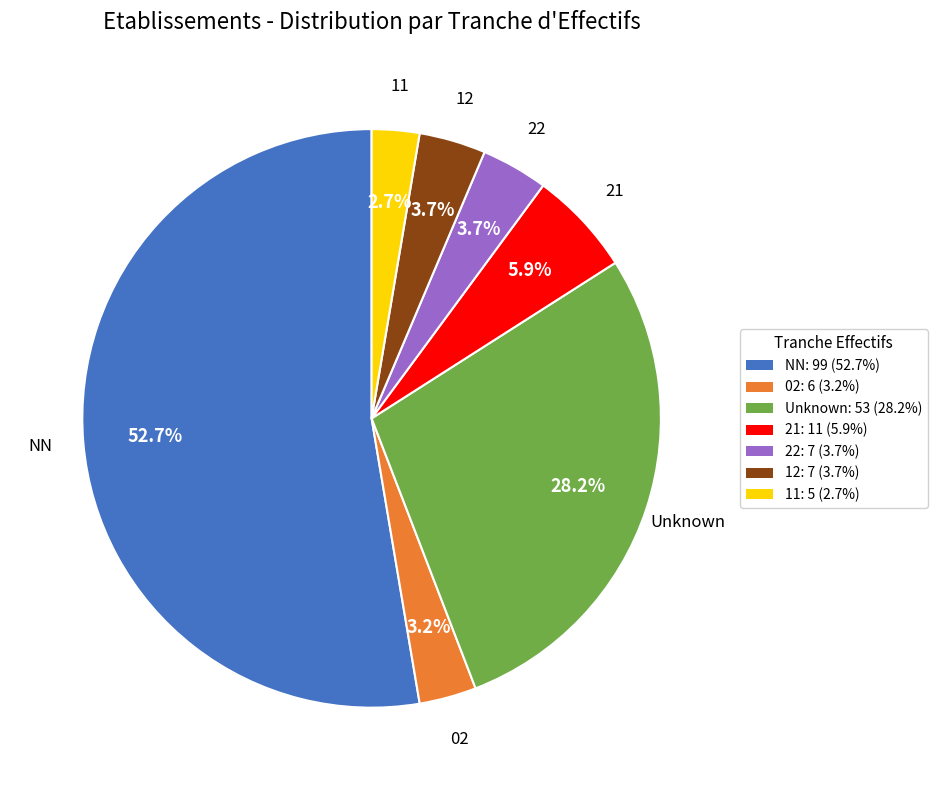

Combined, do 12: 7 (3.7%) and 22: 7 (3.7%) account for over 50%?

No